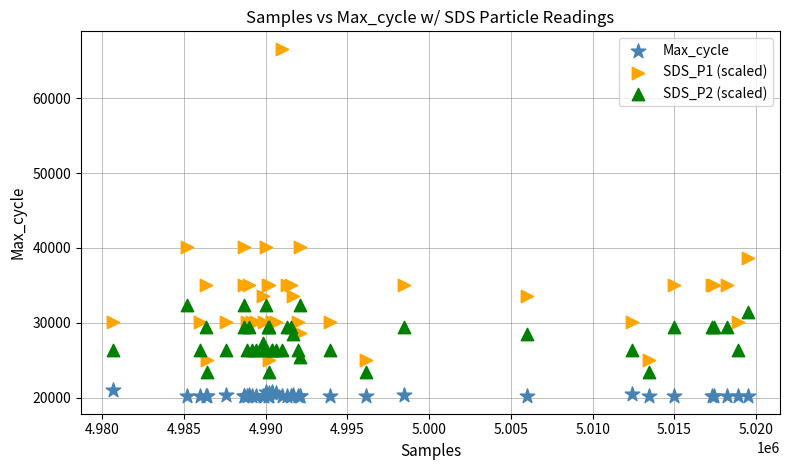

Which series contains the highest Y value?

SDS_P1 (scaled)